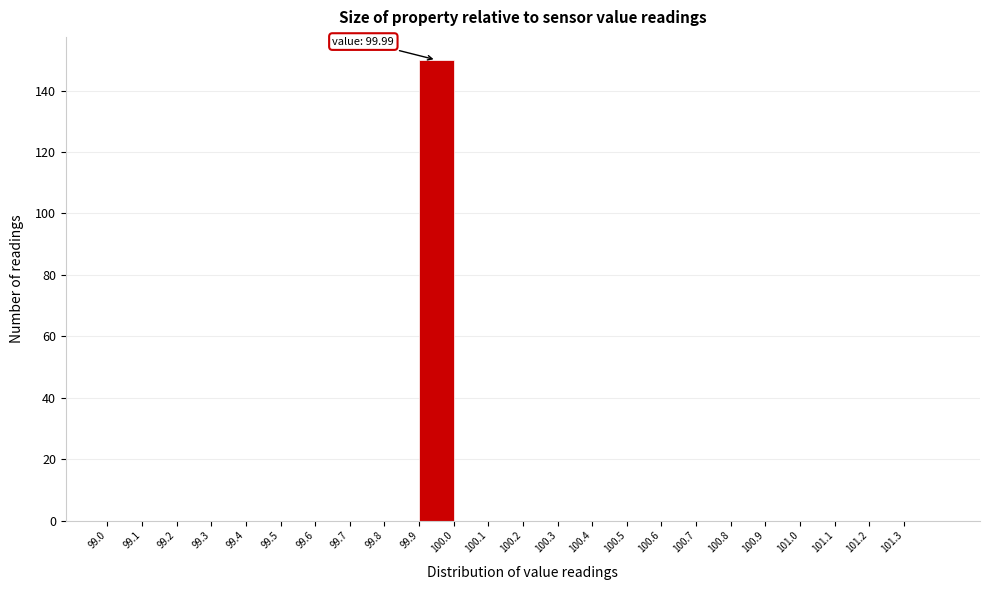

Over which range of the x-axis is the bar tallest?

99.9 to 100.0